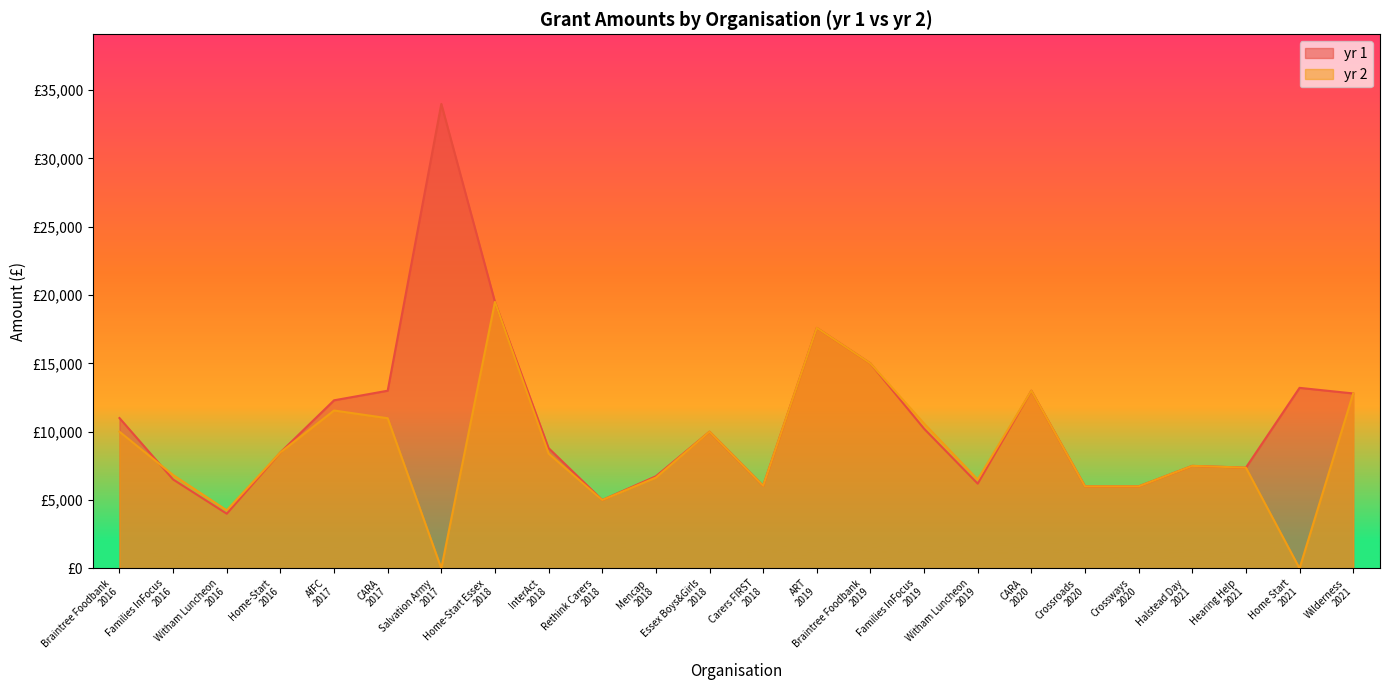

Is the value of yr 1 at Families InFocus
2019 greater than the value of yr 2 at Families InFocus
2016?

Yes